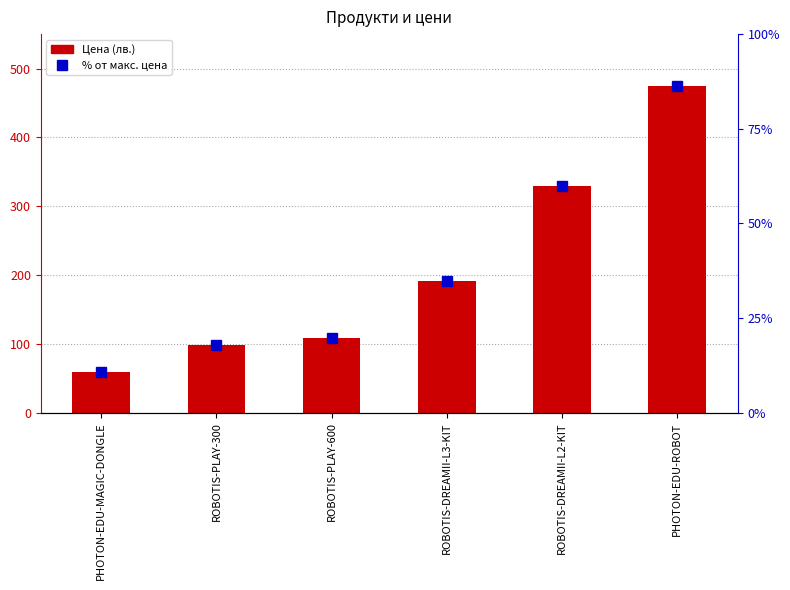

List the labels in order of Цена value, largest first.

PHOTON-EDU-ROBOT, ROBOTIS-DREAMII-L2-KIT, ROBOTIS-DREAMII-L3-KIT, ROBOTIS-PLAY-600, ROBOTIS-PLAY-300, PHOTON-EDU-MAGIC-DONGLE